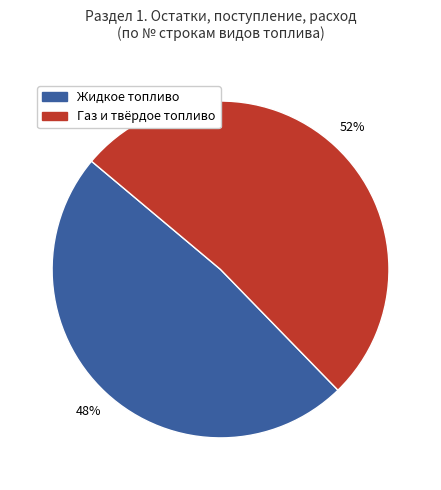

Is there a majority slice in this chart?

Yes